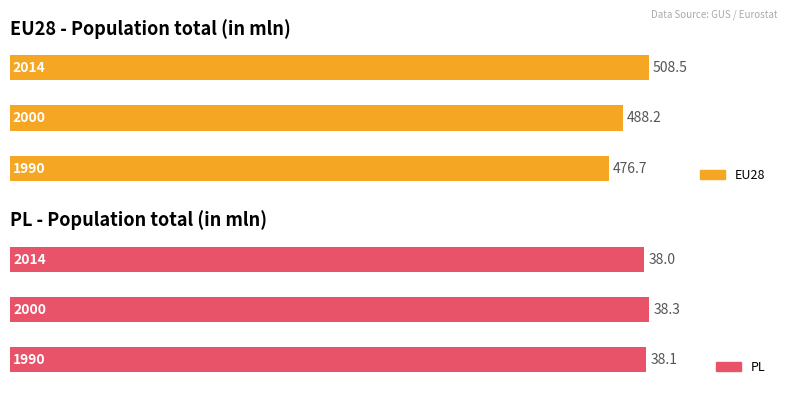

Between 1990 and 2000, which series saw the biggest shift?

EU28